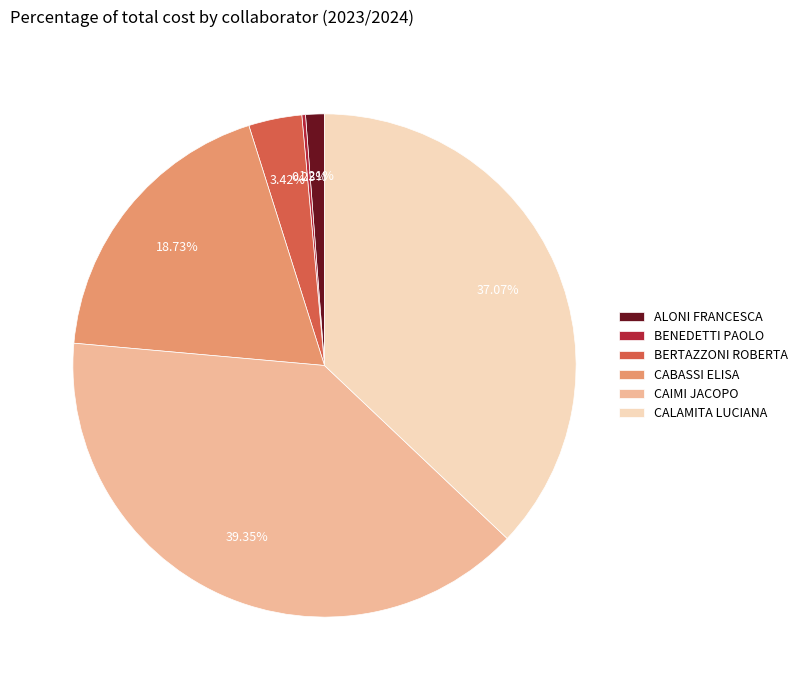

Does any single category account for the majority?

No